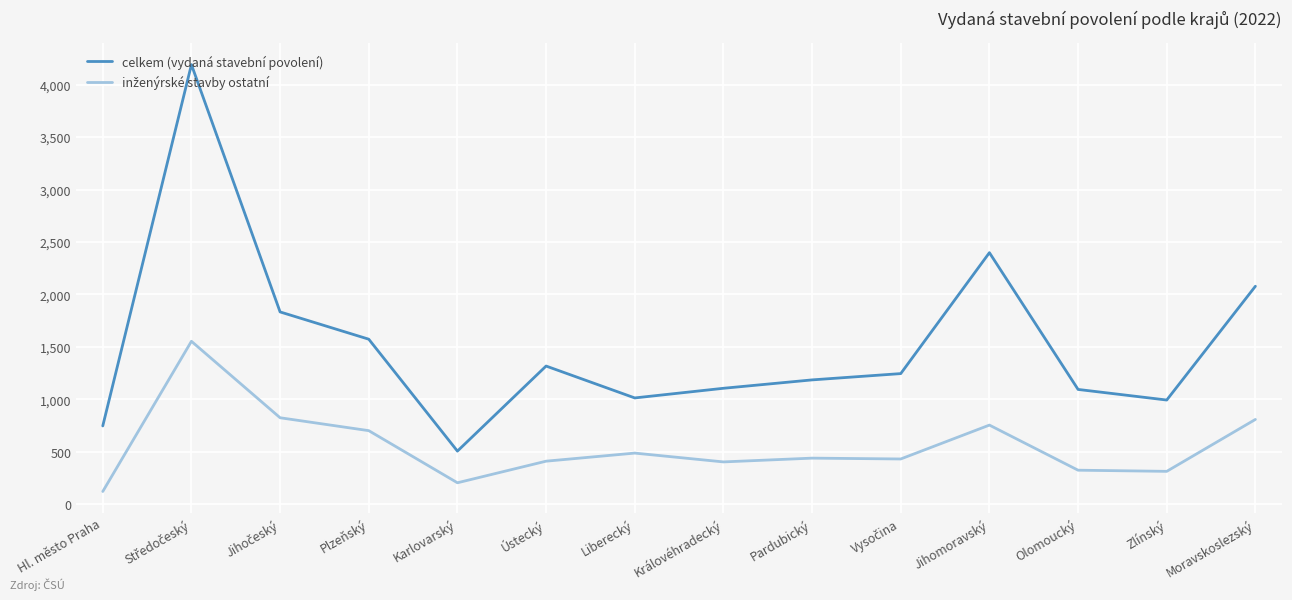

What is the difference between the highest and lowest values at Liberecký?

526